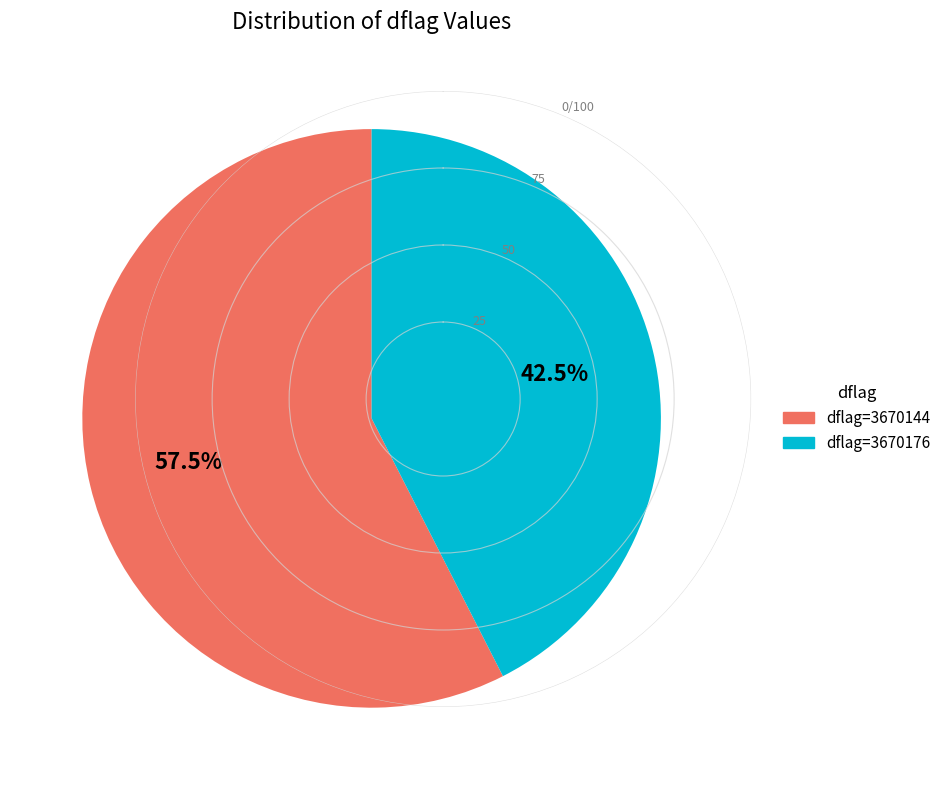

How many segments does this pie chart have?

2